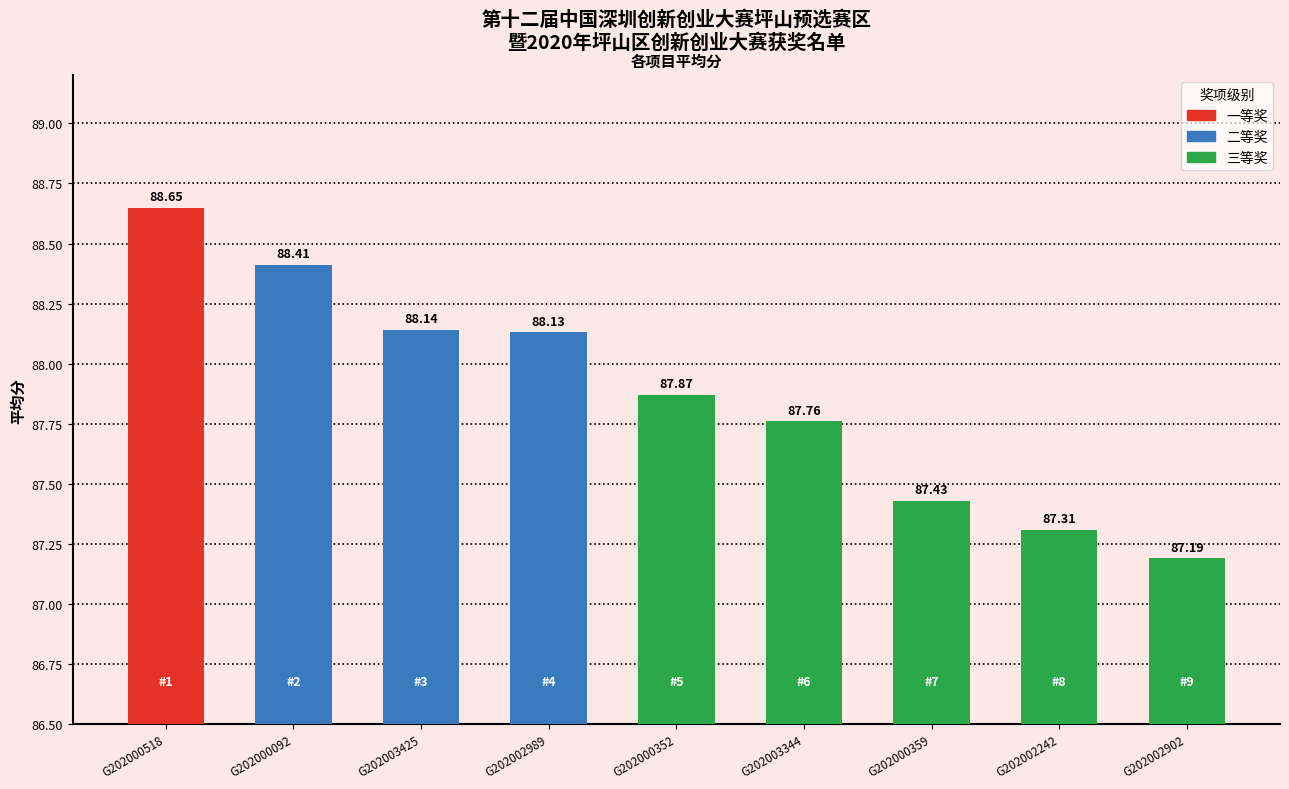

Which category has the highest value across all series?

G202000518